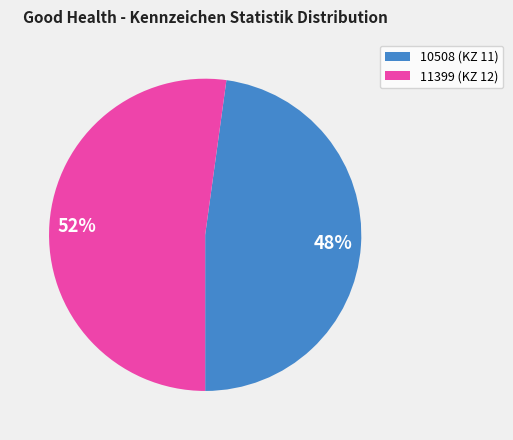

How many segments does this pie chart have?

2